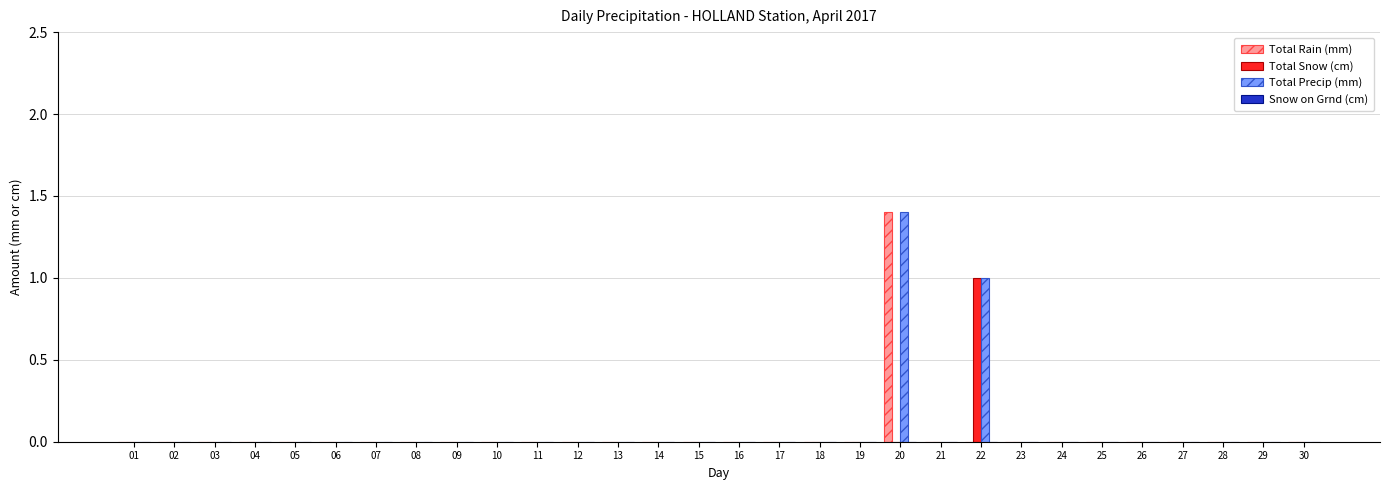

How many groups of bars are there?

30